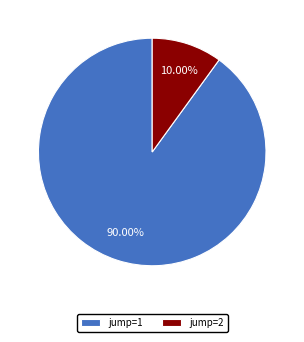

Does jump=2 account for over 50% of the chart?

No